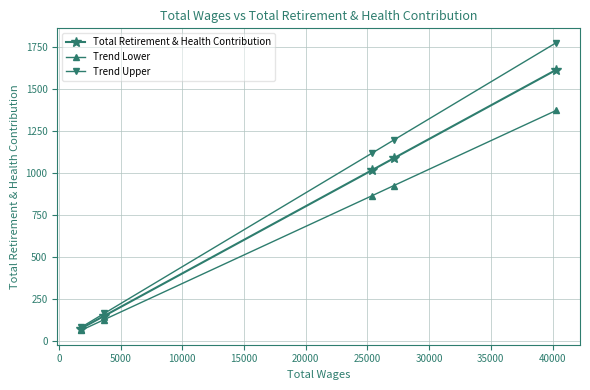

What is the value of the Total Retirement & Health Contribution point at the 2nd from the left?

147.0